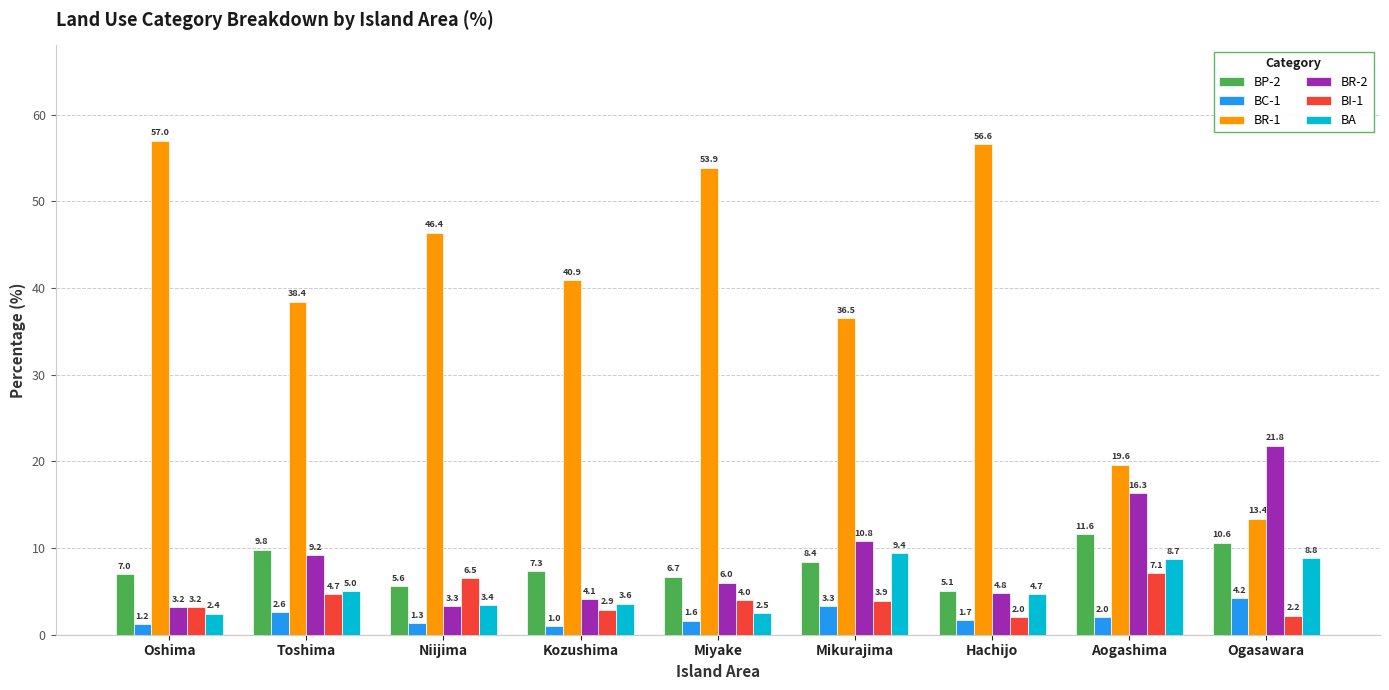

At Aogashima, list the series in order from smallest to largest.

BC-1, BI-1, BA, BP-2, BR-2, BR-1